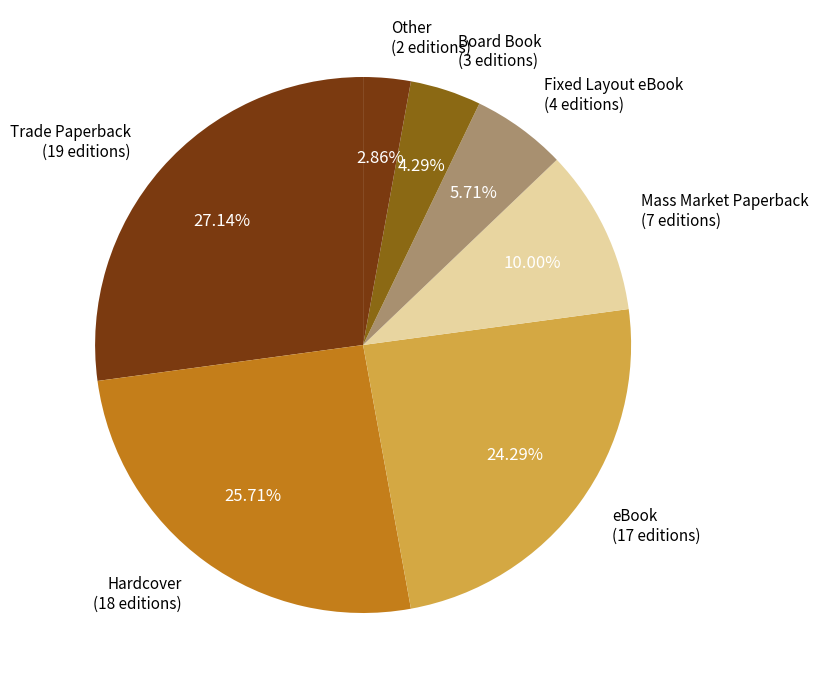

How many slices are in this pie chart?

7